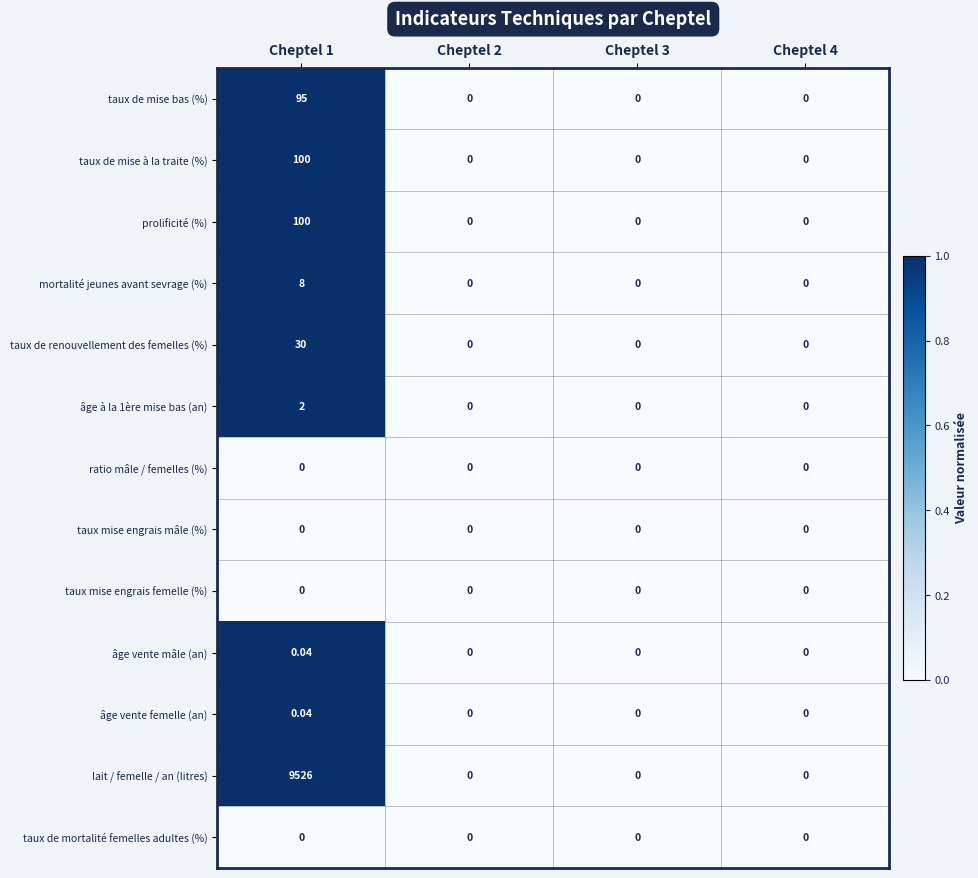

Which series has the widest spread of values?

lait / femelle / an (litres)